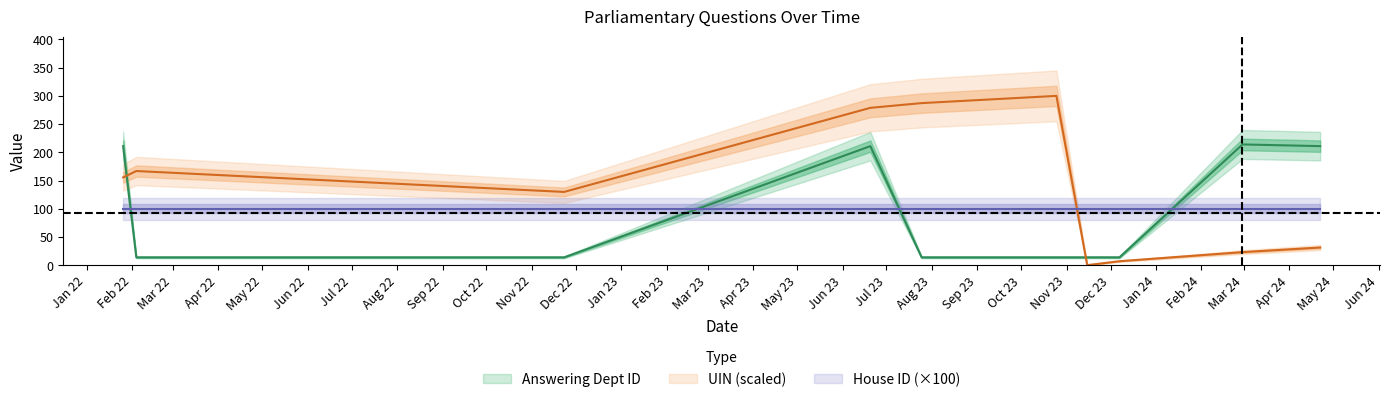

True or false: UIN (scaled) has a value of 531.8 at Jun 22.

False